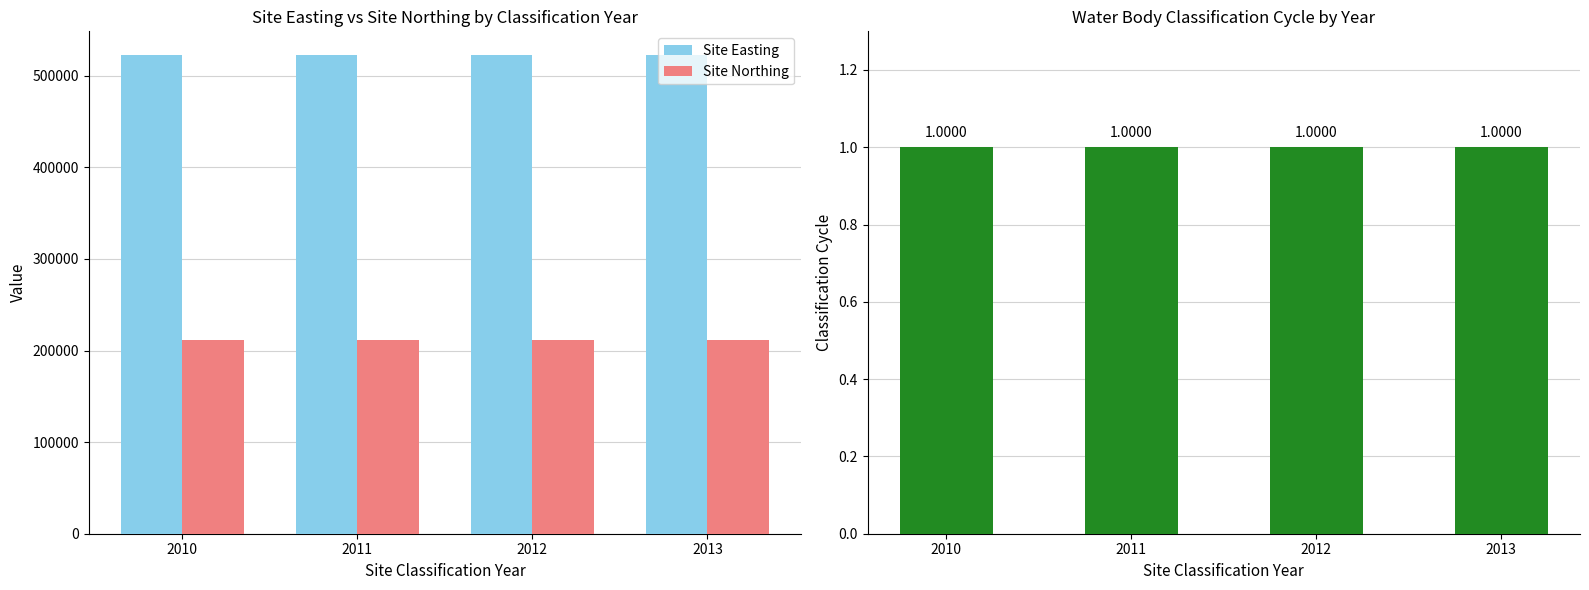

At 2011, list the series in order from largest to smallest.

Site Easting, Site Northing, Water Body Classification Cycle